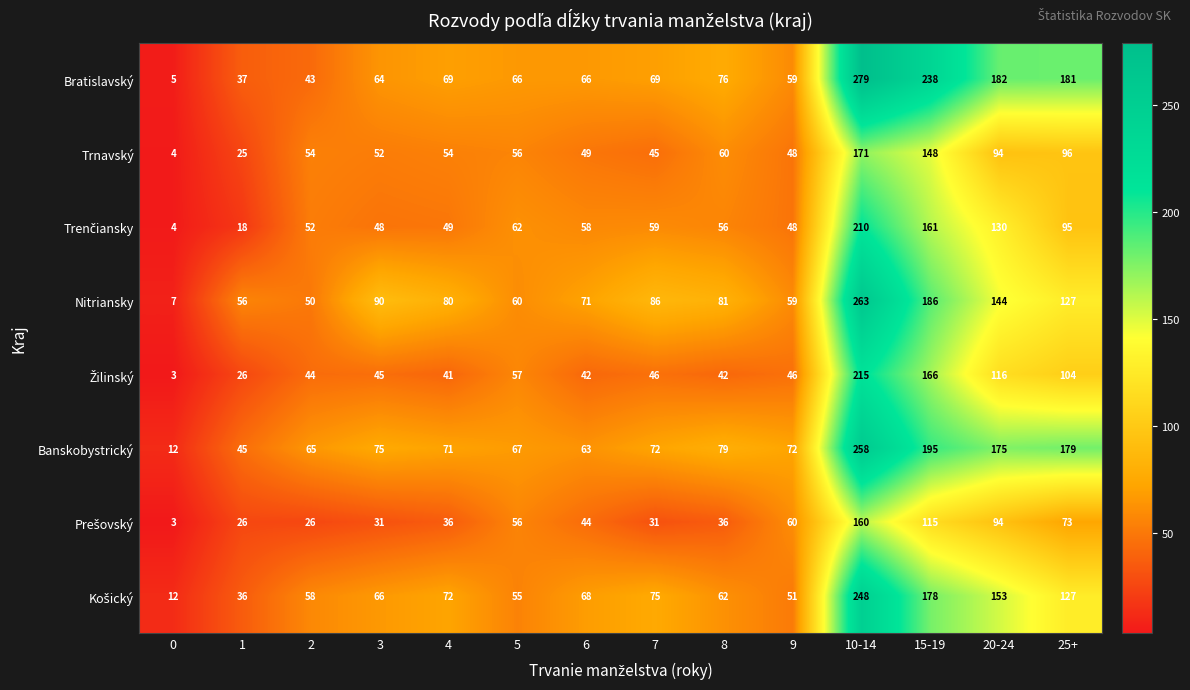

Rank the categories by Nitriansky value from highest to lowest.

10-14, 15-19, 20-24, 25+, 3, 7, 8, 4, 6, 5, 9, 1, 2, 0